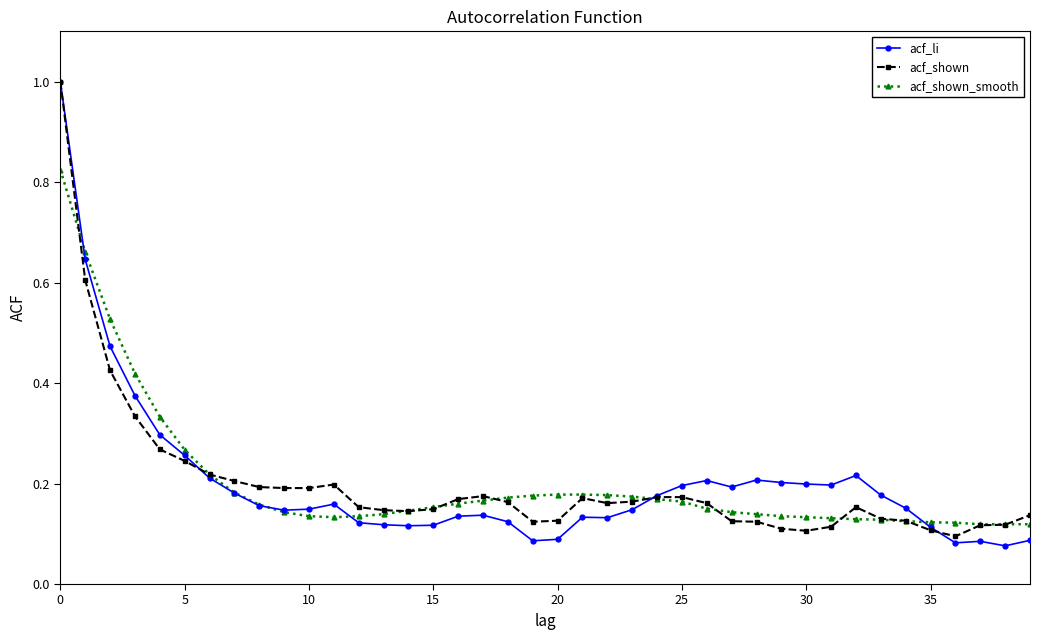

True or false: acf_li has more than 2 points higher than both neighbors.

True